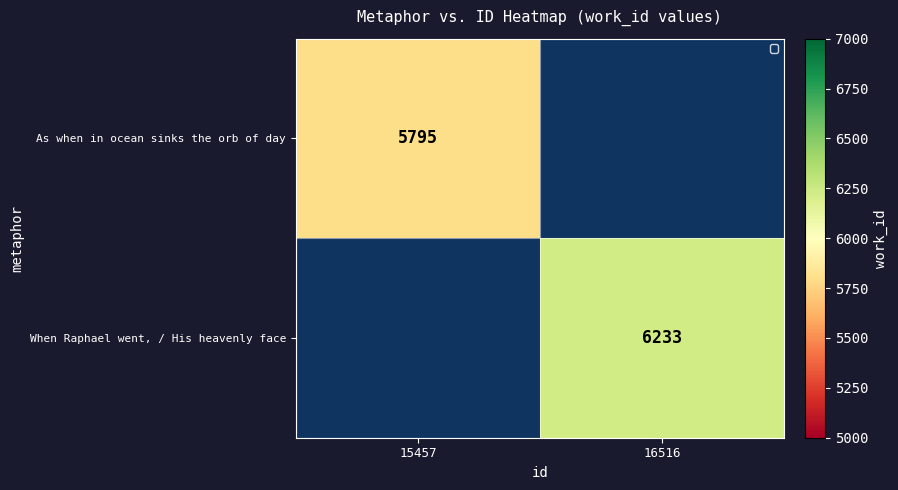

The When Raphael went, / His heavenly face series shows 6233 at 16516. True or false?

True